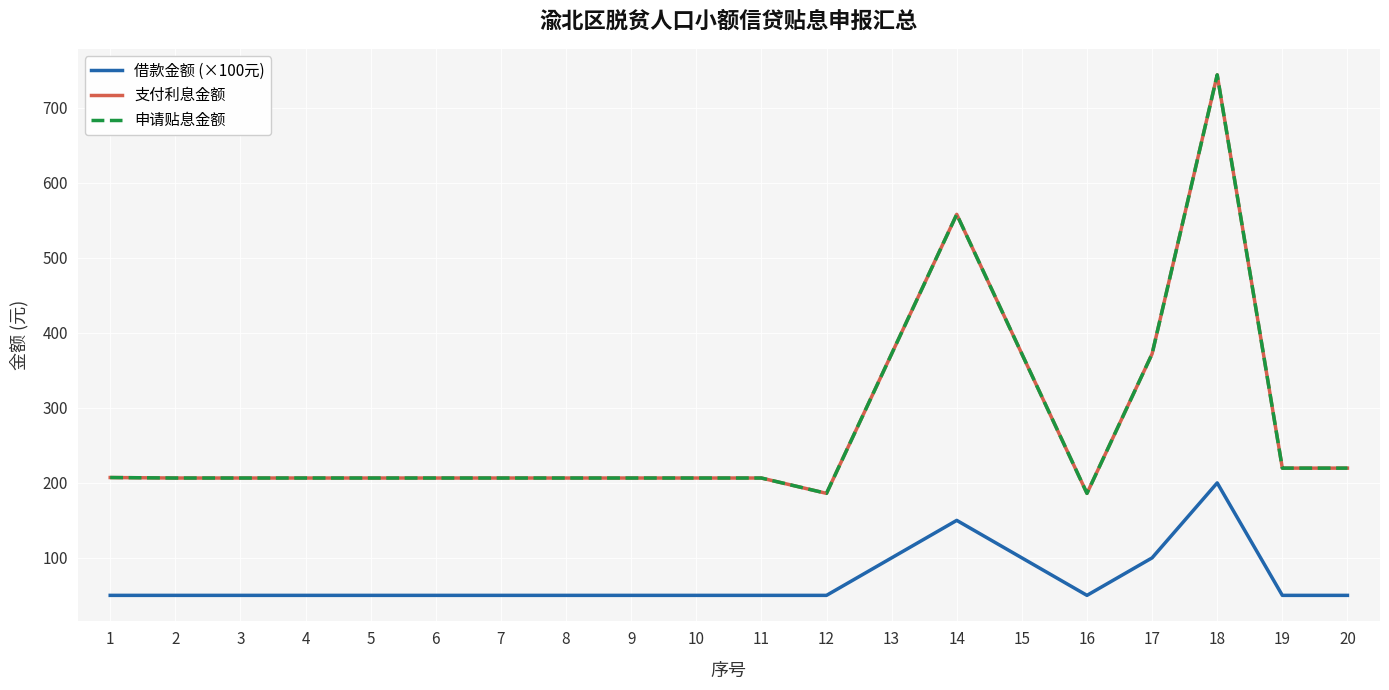

Read the 申请贴息金额 value at 20.

219.7